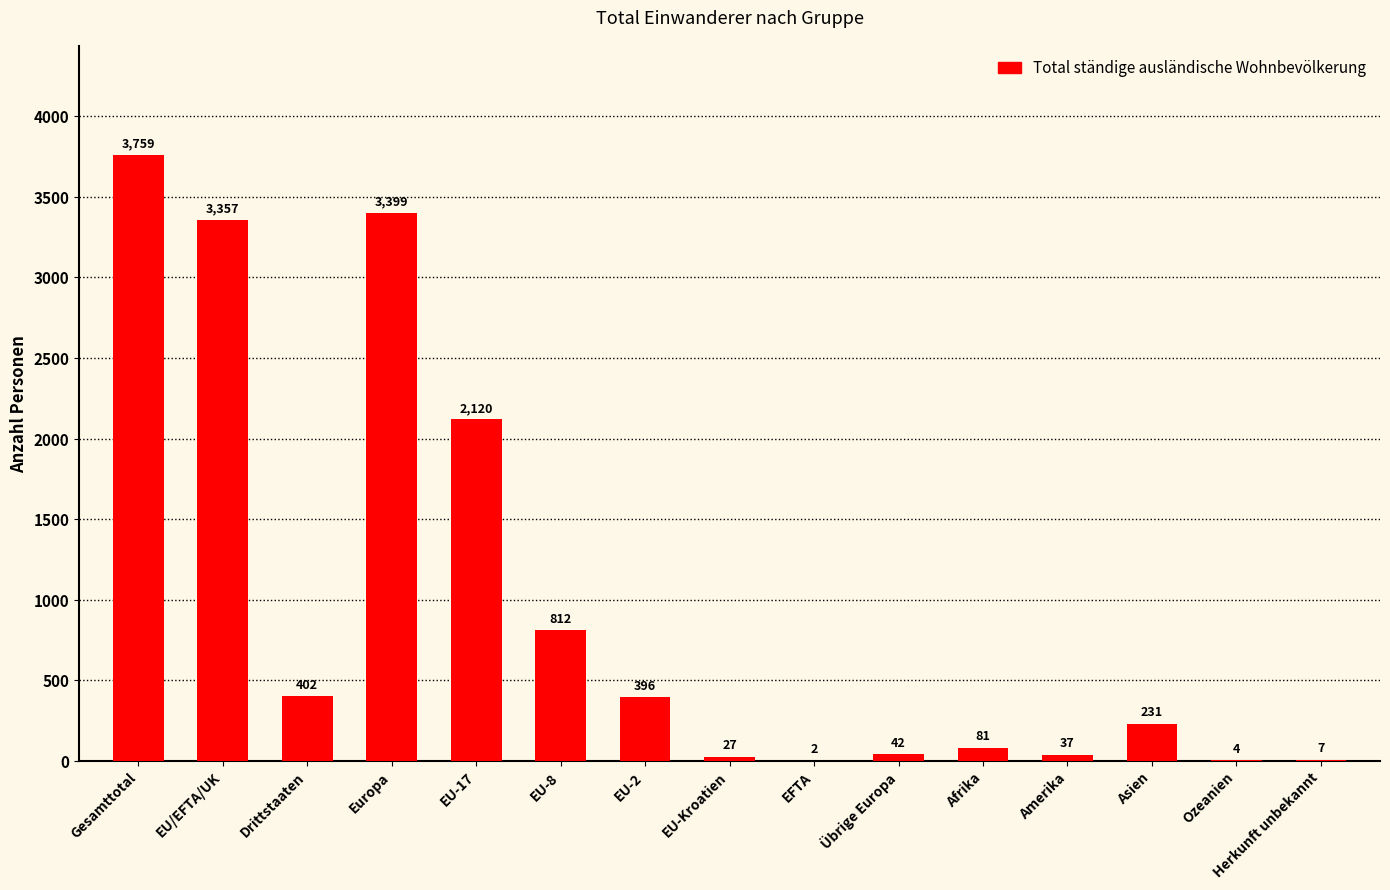

Approximately how many times larger is the value at Afrika compared to EU-2?

0.2